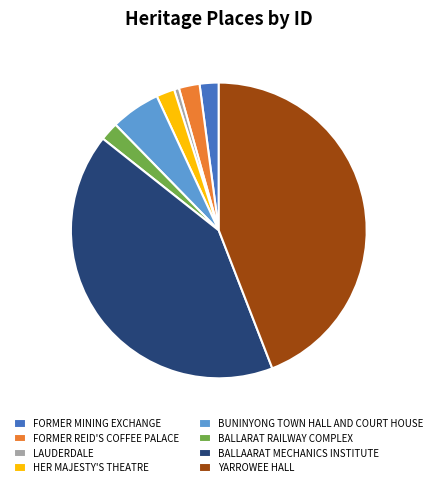

Do BALLAARAT MECHANICS INSTITUTE and FORMER MINING EXCHANGE together represent more than half of the pie?

No